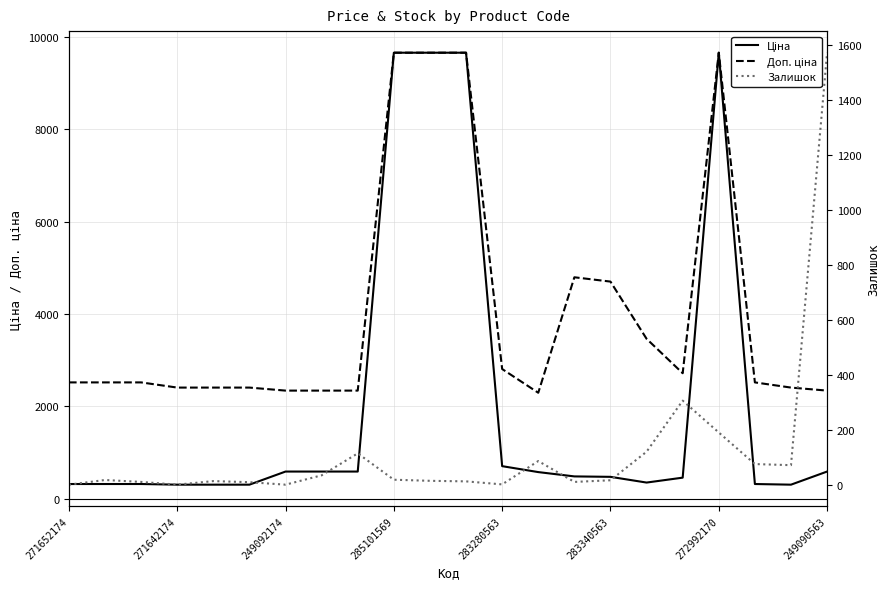

What is the sum of all Залишок values?

2689.0